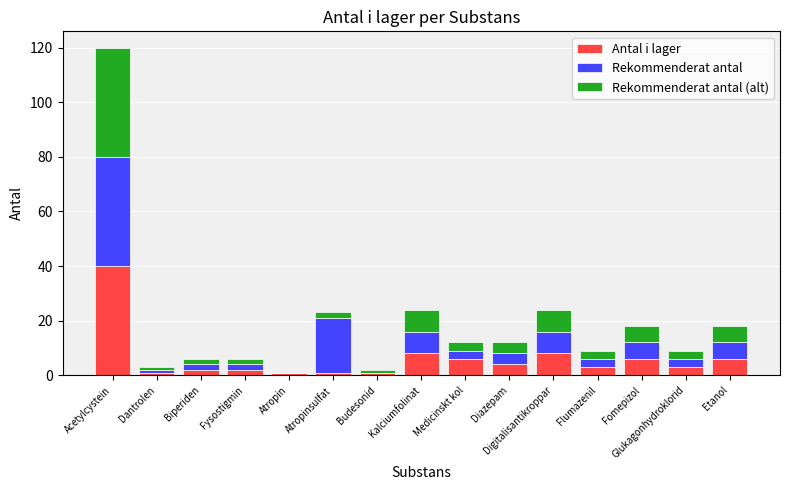

At which category is the sum across all series the highest?

Acetylcystein